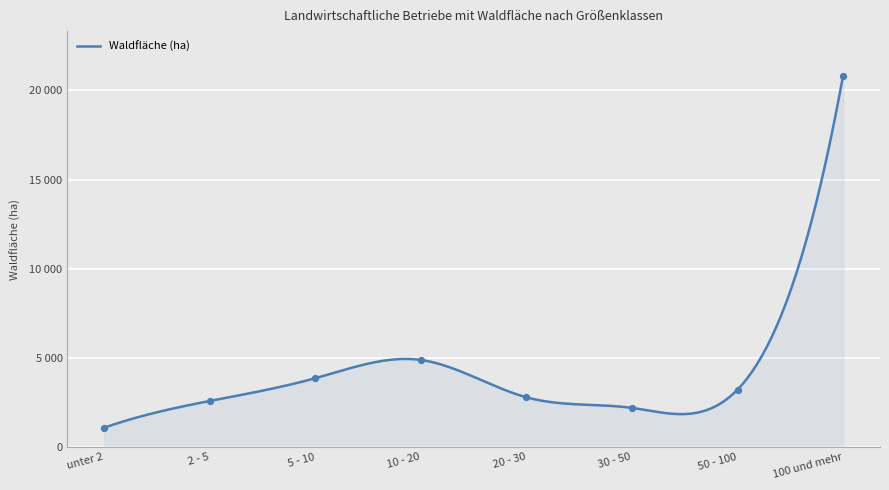

Which has a higher value, 2 - 5 or 20 - 30?

20 - 30